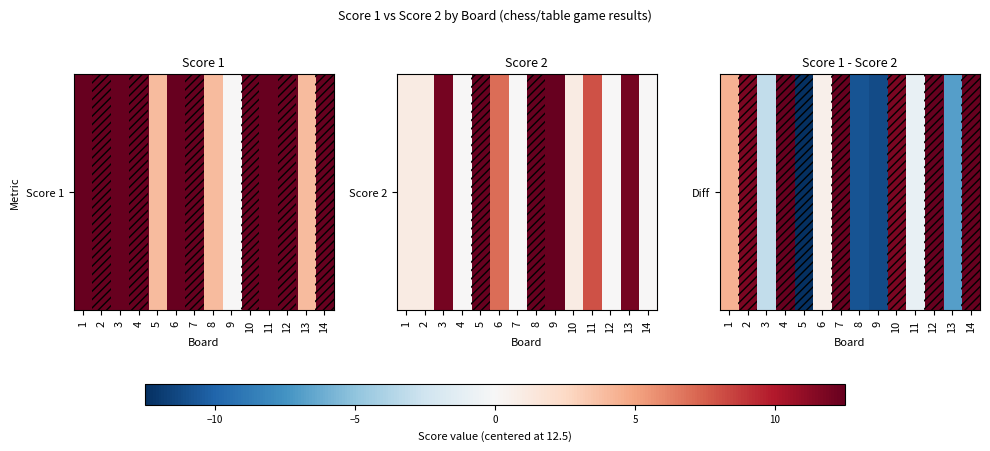

Where does the data first go above 14?

2